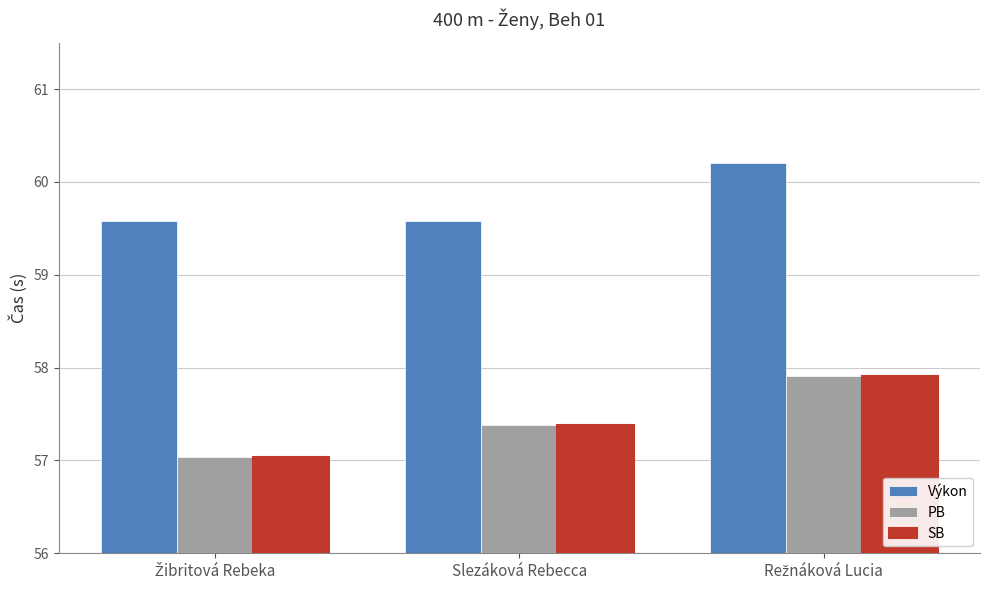

What is the maximum value for Výkon?

60.2